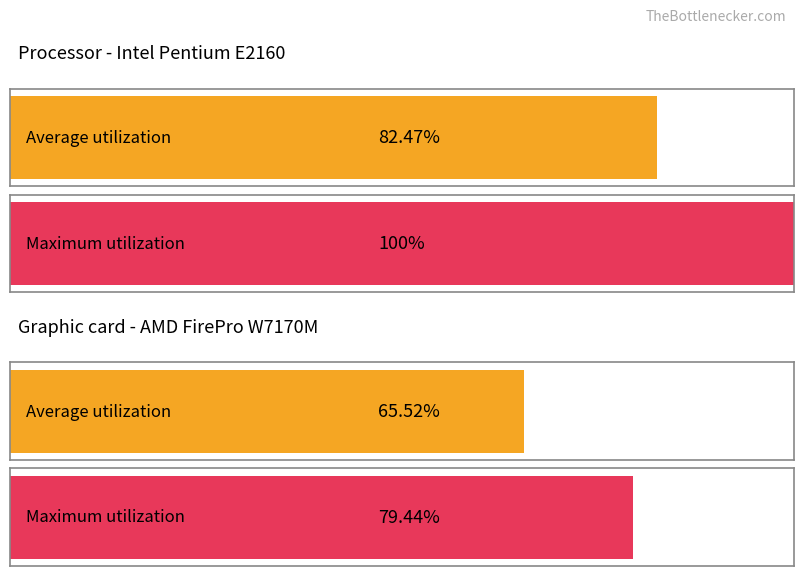

Rank the series by their average value, from lowest to highest.

Average utilization, Maximum utilization